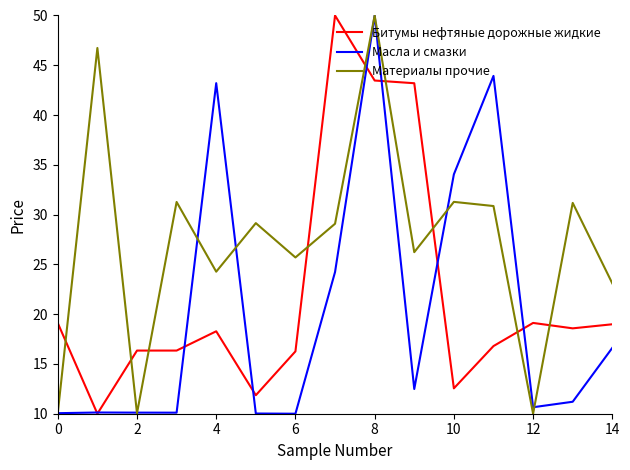

What is the maximum value for Материалы прочие?

50.0